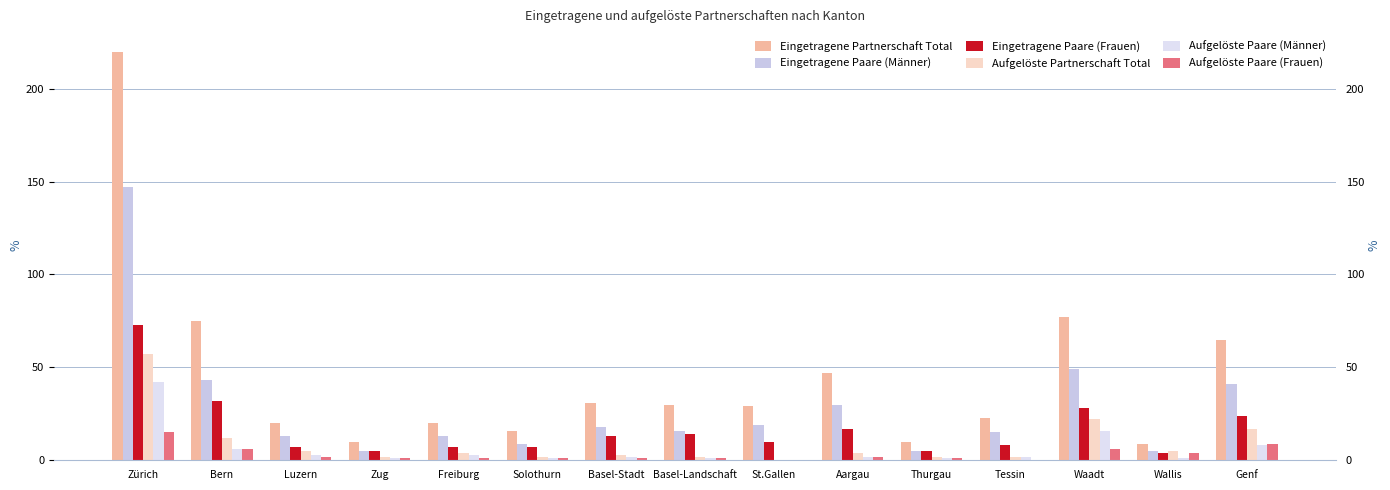

Reading left to right, transcribe all the data shown in this chart.

Eingetragene Partnerschaft Total: 220	75	20	10	20	16	31	30	29	47	10	23	77	9	65
Eingetragene Paare (Männer): 147	43	13	5	13	9	18	16	19	30	5	15	49	5	41
Eingetragene Paare (Frauen): 73	32	7	5	7	7	13	14	10	17	5	8	28	4	24
Aufgelöste Partnerschaft Total: 57	12	5	2	4	2	3	2	0	4	2	2	22	5	17
Aufgelöste Paare (Männer): 42	6	3	1	3	1	2	1	0	2	1	2	16	1	8
Aufgelöste Paare (Frauen): 15	6	2	1	1	1	1	1	0	2	1	0	6	4	9